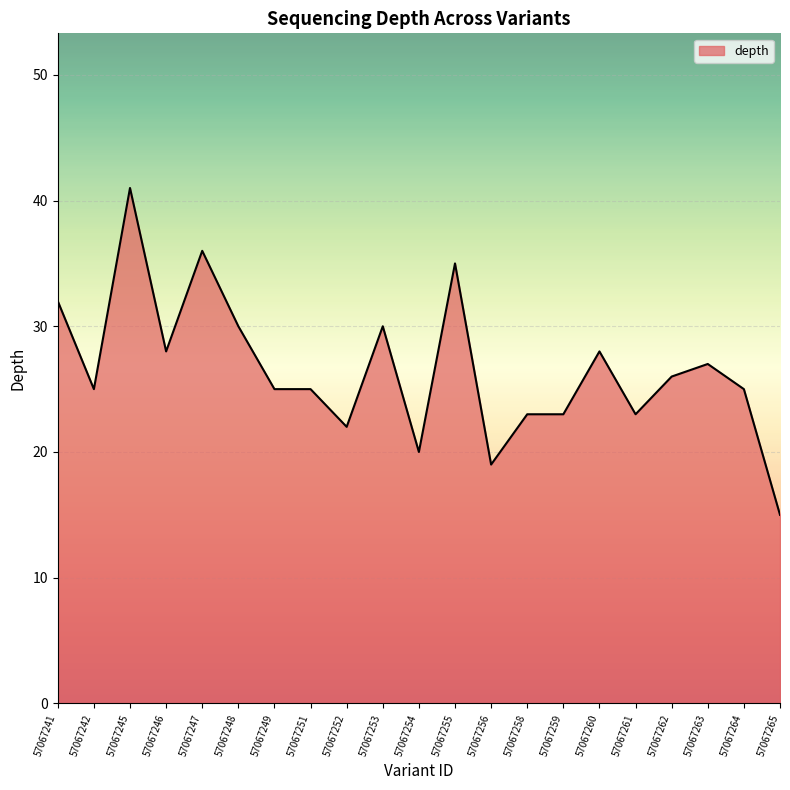

Reading right to left, extract all data points from this chart.

57067265=15	57067264=25	57067263=27	57067262=26	57067261=23	57067260=28	57067259=23	57067258=23	57067256=19	57067255=35	57067254=20	57067253=30	57067252=22	57067251=25	57067249=25	57067248=30	57067247=36	57067246=28	57067245=41	57067242=25	57067241=32